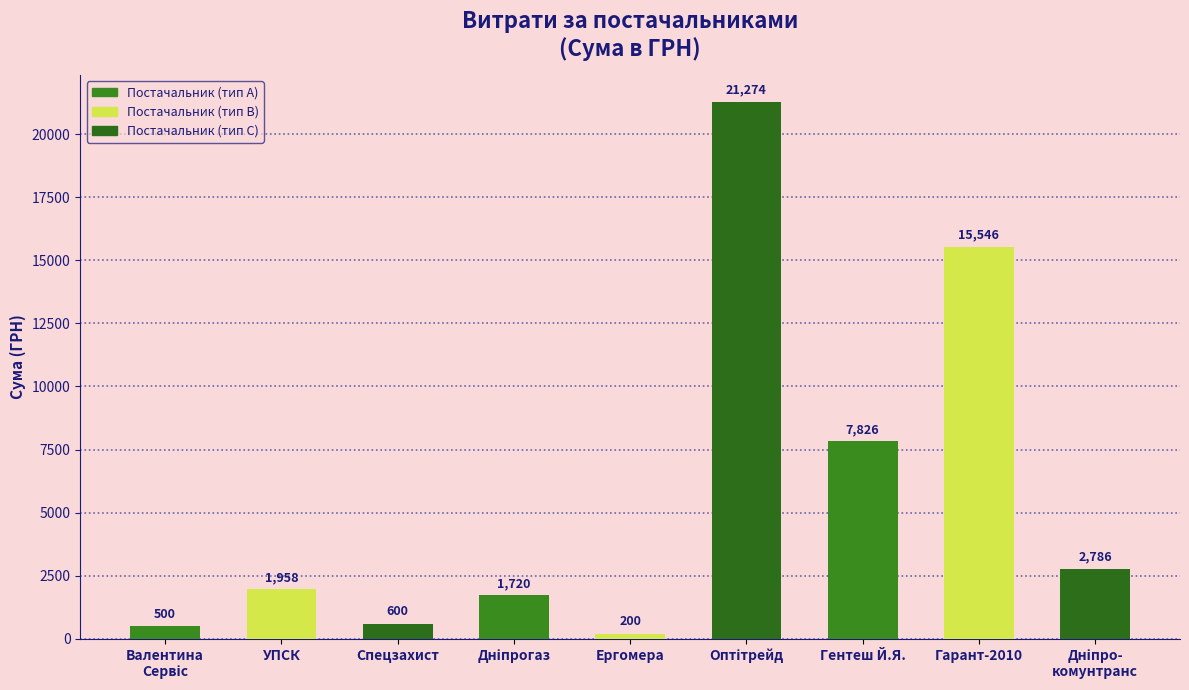

What is the value of the 3rd bar from the left?

600.0